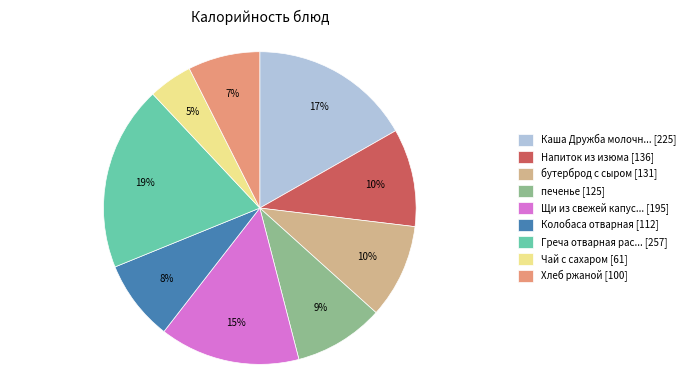

Between Напиток из изюма [136] and Чай с сахаром [61], which is larger?

Напиток из изюма [136]